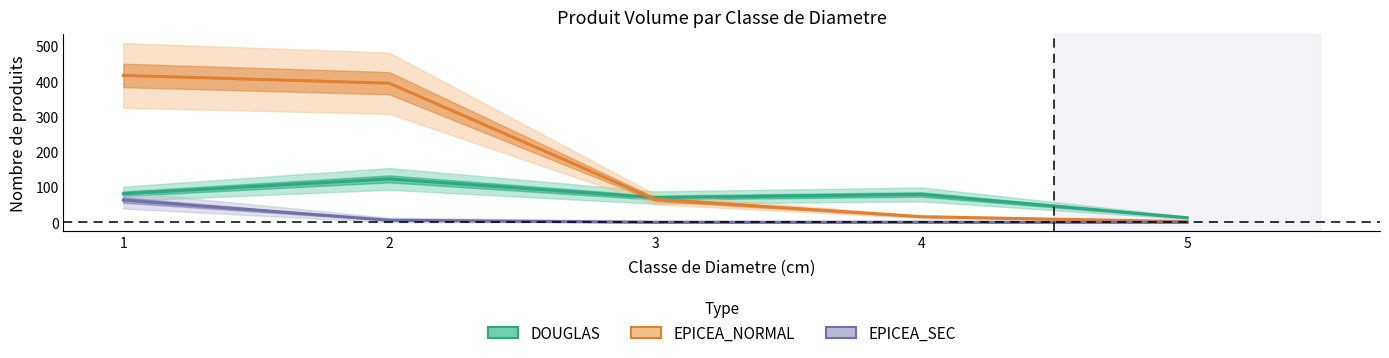

What is the average value of the DOUGLAS series?

73